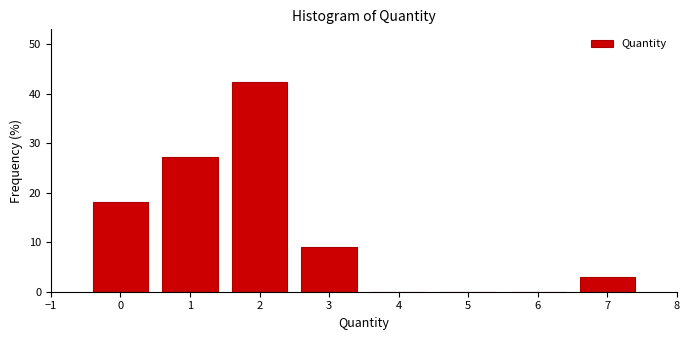

Which range on the x-axis has the tallest bar?

1.5 to 2.5